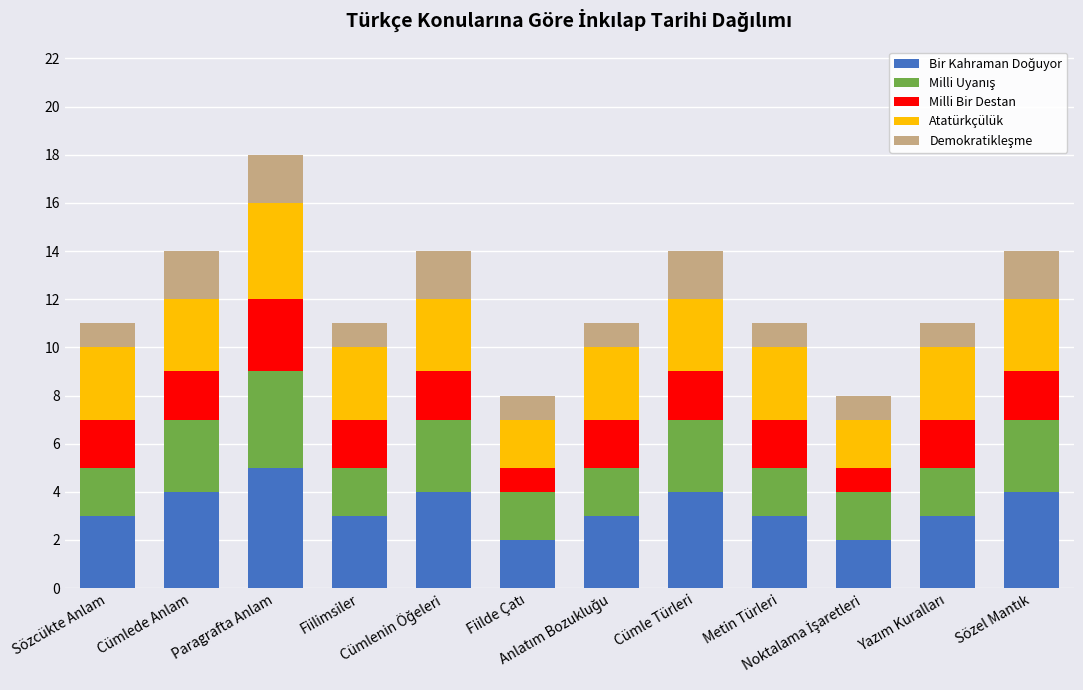

What is the sum of all Atatürkçülük values?

35